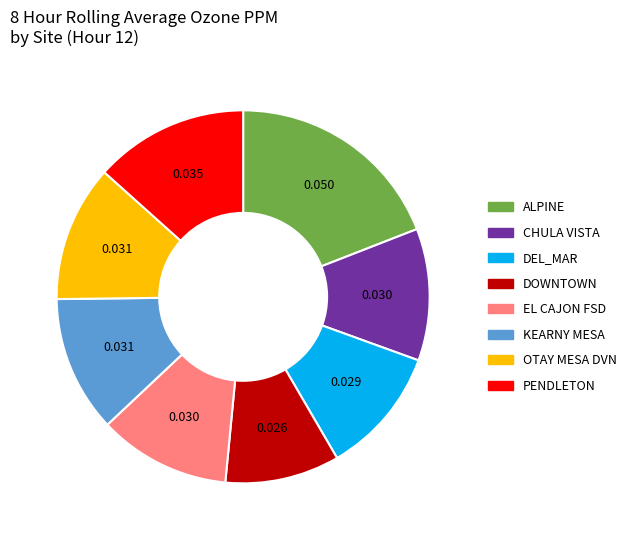

Which slice is the largest?

ALPINE